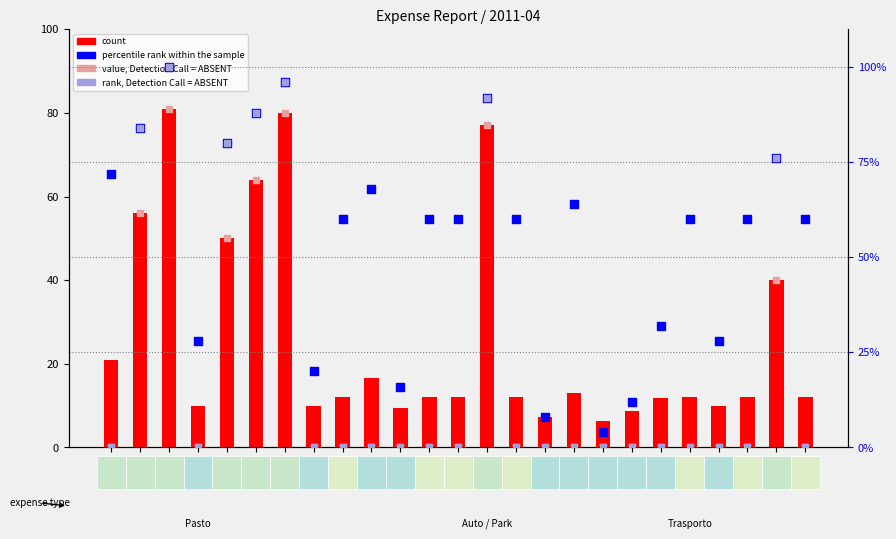

What are all the series names shown in the legend?

count, value, Detection Call = ABSENT, percentile rank within the sample, rank, Detection Call = ABSENT